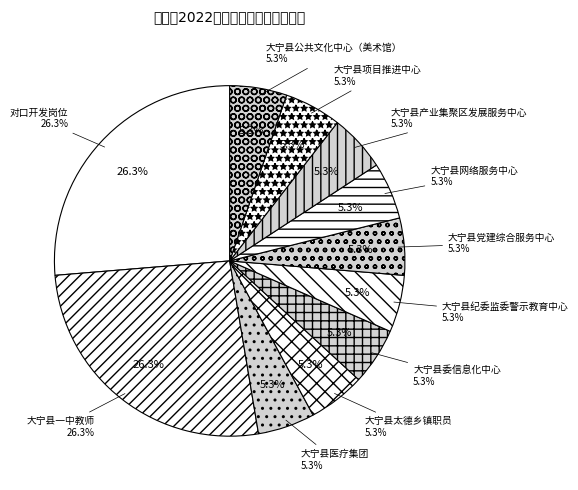

Approximately how many times larger is the value at 大宁县医疗集团 compared to 大宁县网络服务中心?

1.0